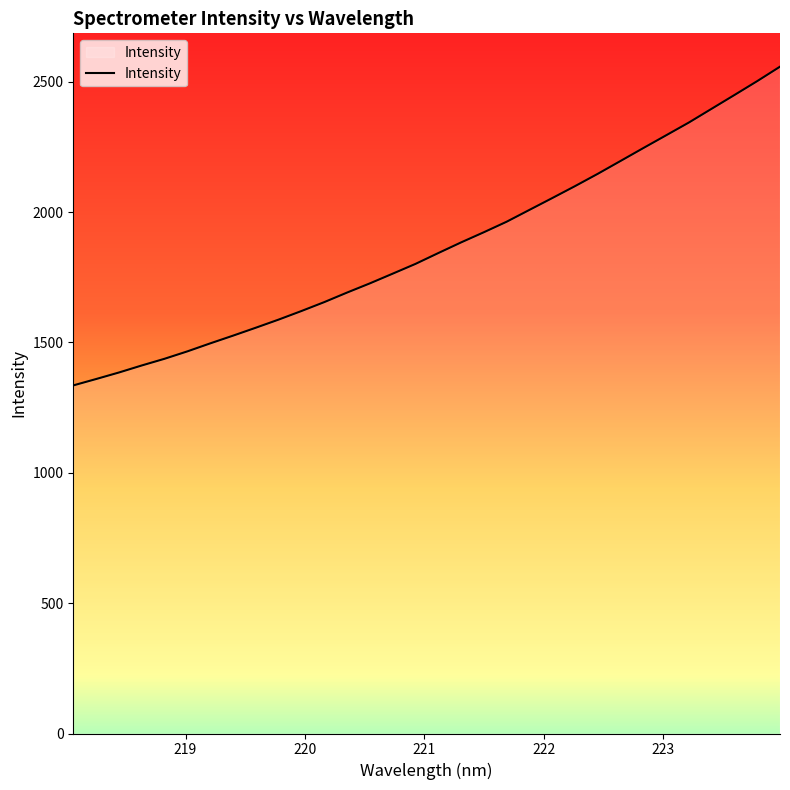

What is the smallest value displayed?

1335.3